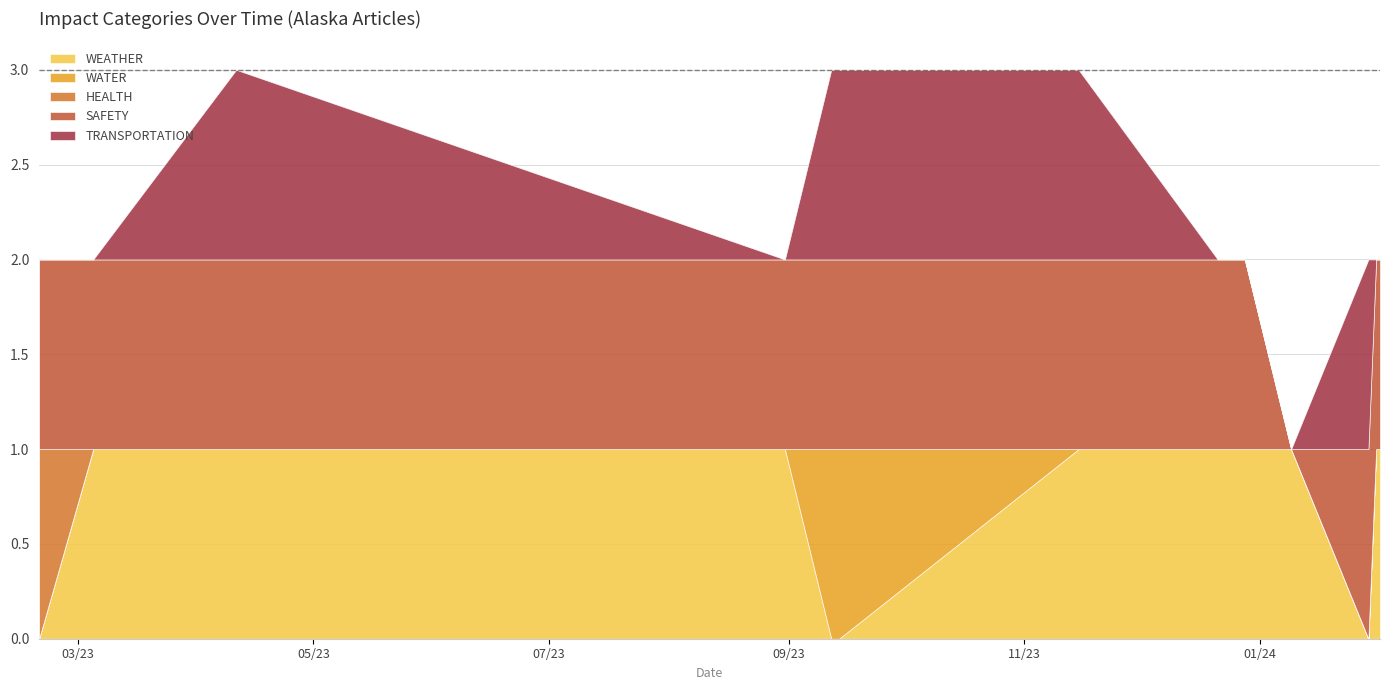

Reading right to left, what are all the values shown in this chart?

WEATHER: 2024-02-01=1	2024-01-31=1	2024-01-29=0	2024-01-09=1	2023-12-28=1	2023-12-21=1	2023-11-15=1	2023-09-14=0	2023-09-12=0	2023-08-31=1	2023-04-11=1	2023-03-05=1	2023-02-19=0
WATER: 2024-02-01=0	2024-01-31=0	2024-01-29=0	2024-01-09=0	2023-12-28=0	2023-12-21=0	2023-11-15=0	2023-09-14=1	2023-09-12=1	2023-08-31=0	2023-04-11=0	2023-03-05=0	2023-02-19=0
HEALTH: 2024-02-01=0	2024-01-31=0	2024-01-29=0	2024-01-09=0	2023-12-28=0	2023-12-21=0	2023-11-15=0	2023-09-14=0	2023-09-12=0	2023-08-31=0	2023-04-11=0	2023-03-05=0	2023-02-19=1
SAFETY: 2024-02-01=1	2024-01-31=1	2024-01-29=1	2024-01-09=0	2023-12-28=1	2023-12-21=1	2023-11-15=1	2023-09-14=1	2023-09-12=1	2023-08-31=1	2023-04-11=1	2023-03-05=1	2023-02-19=1
TRANSPORTATION: 2024-02-01=0	2024-01-31=0	2024-01-29=1	2024-01-09=0	2023-12-28=0	2023-12-21=0	2023-11-15=1	2023-09-14=1	2023-09-12=1	2023-08-31=0	2023-04-11=1	2023-03-05=0	2023-02-19=0